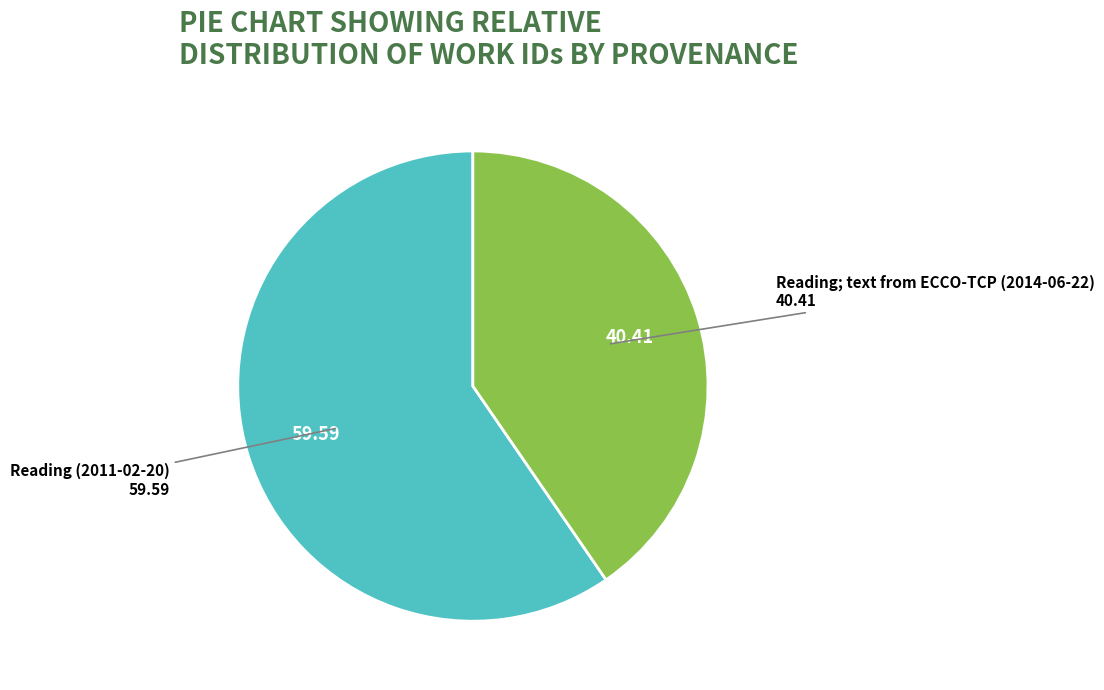

Which slice is the largest?

Reading (2011-02-20)